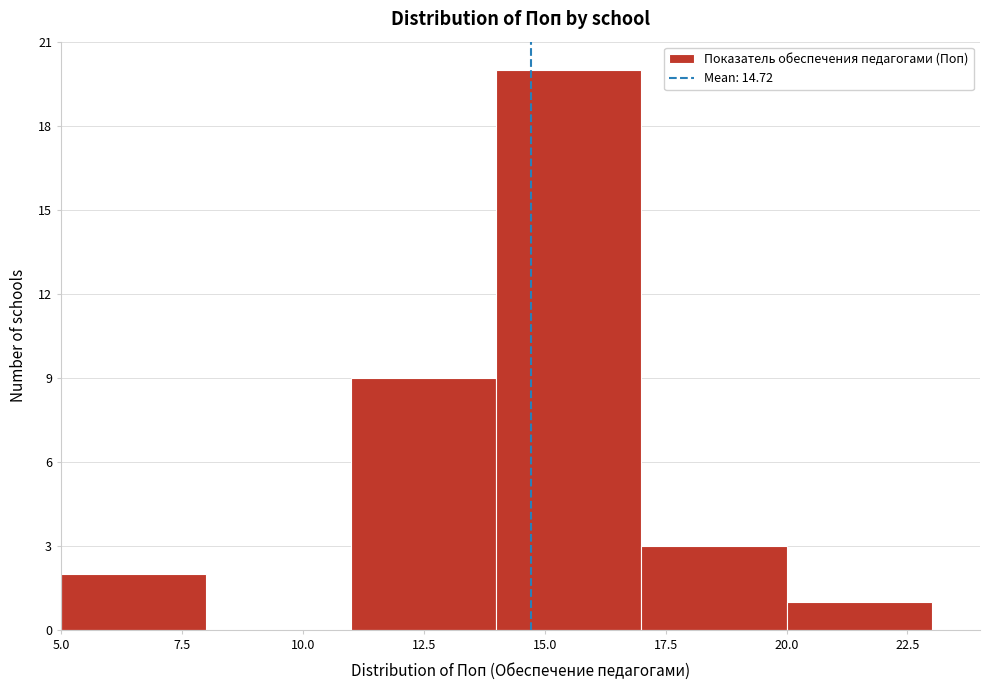

Reading left to right, list every bar in this chart as the range it spans on the x-axis followed by its height. The values are not printed on the chart, so give them approximately, as read against the axis.

5 to 8: 2
8 to 11: 0
11 to 14: 9
14 to 17: 20
17 to 20: 3
20 to 23: 1